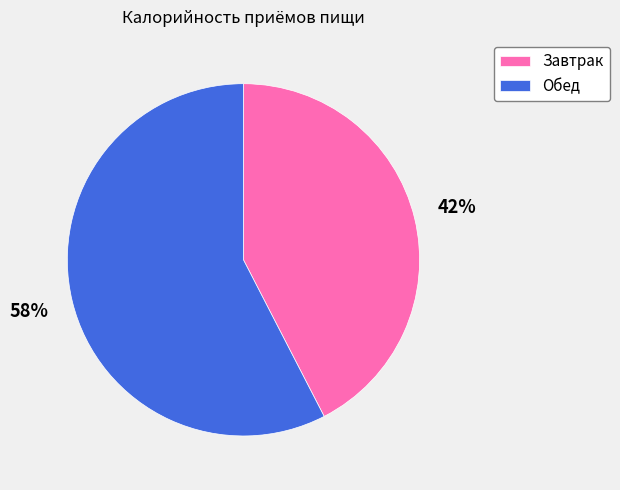

Which has a higher value, Обед or Завтрак?

Обед